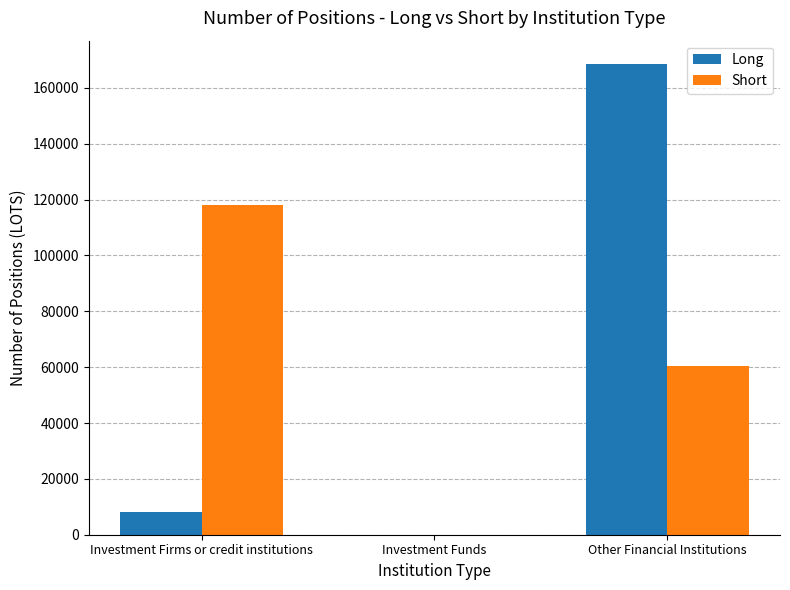

Is the value of Short at Other Financial Institutions greater than the value of Long at Investment Funds?

Yes